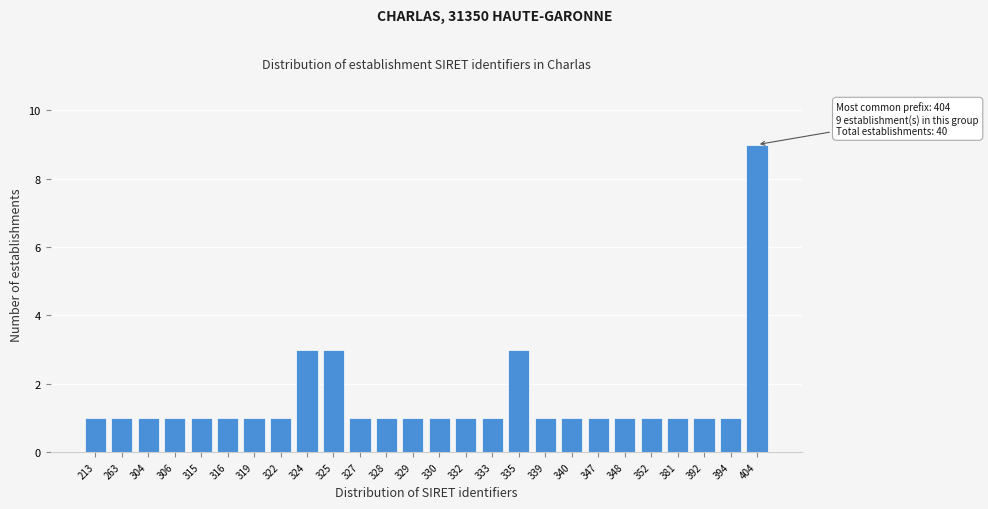

Reading right to left, transcribe all the data shown in this chart.

404=9	394=1	392=1	381=1	352=1	348=1	347=1	340=1	339=1	335=3	333=1	332=1	330=1	329=1	328=1	327=1	325=3	324=3	322=1	319=1	316=1	315=1	306=1	304=1	263=1	213=1